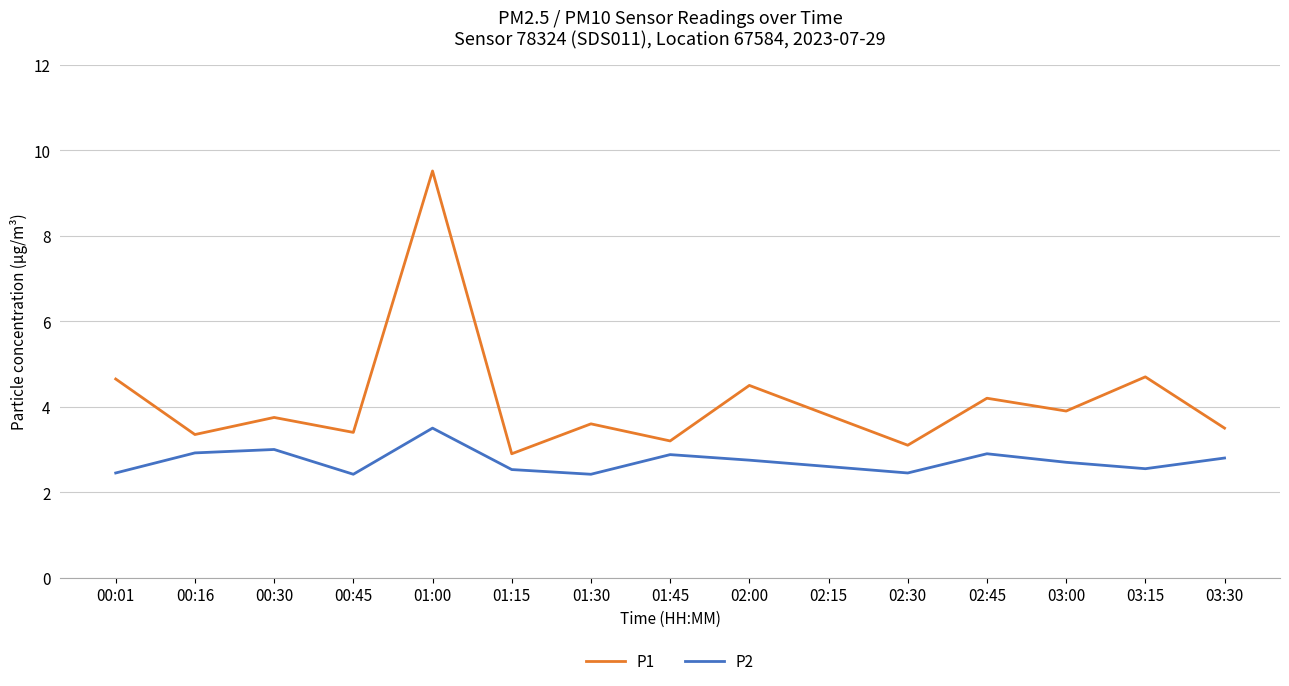

The value of P2 at 02:30 is 2.5. True or false?

True